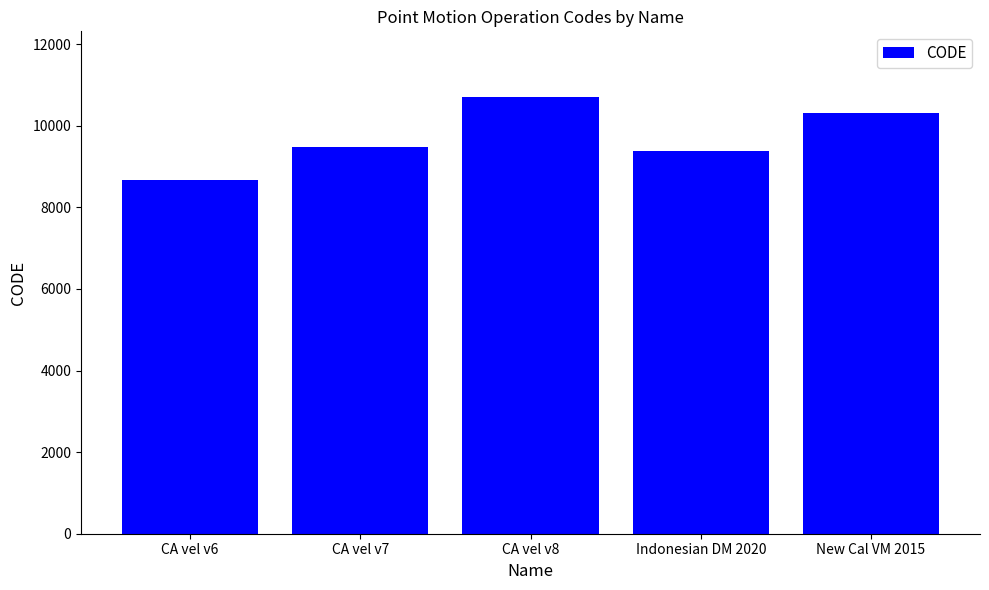

True or false: the data shows 10707 at CA vel v8.

True